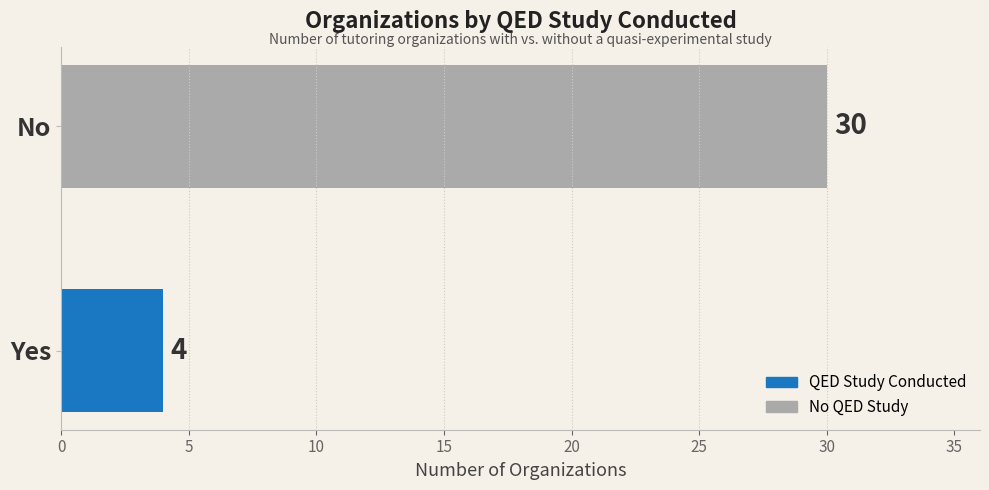

What is the difference between the maximum and minimum values?

26